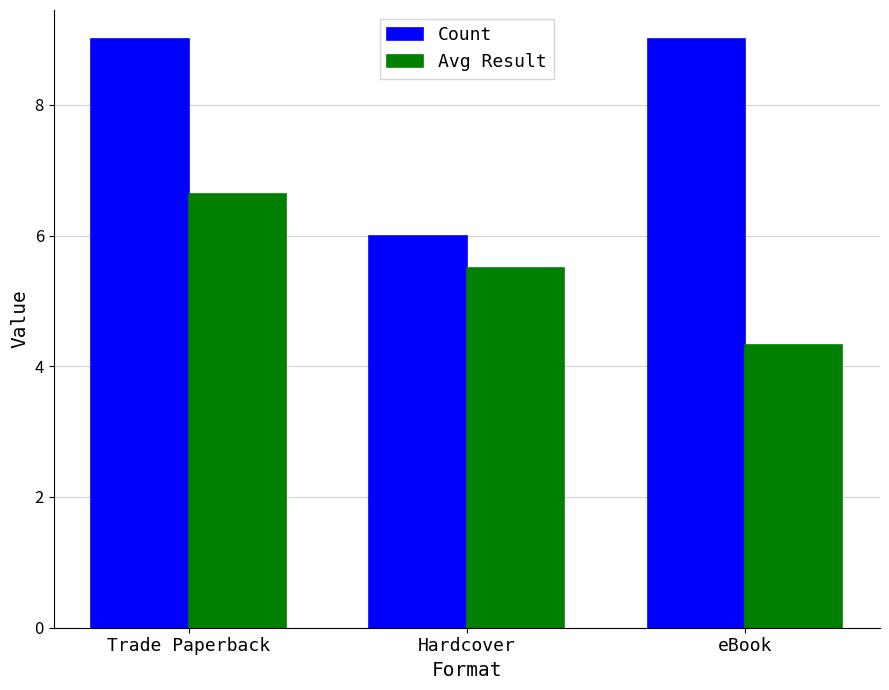

Read the Avg Result value at Trade Paperback.

6.6